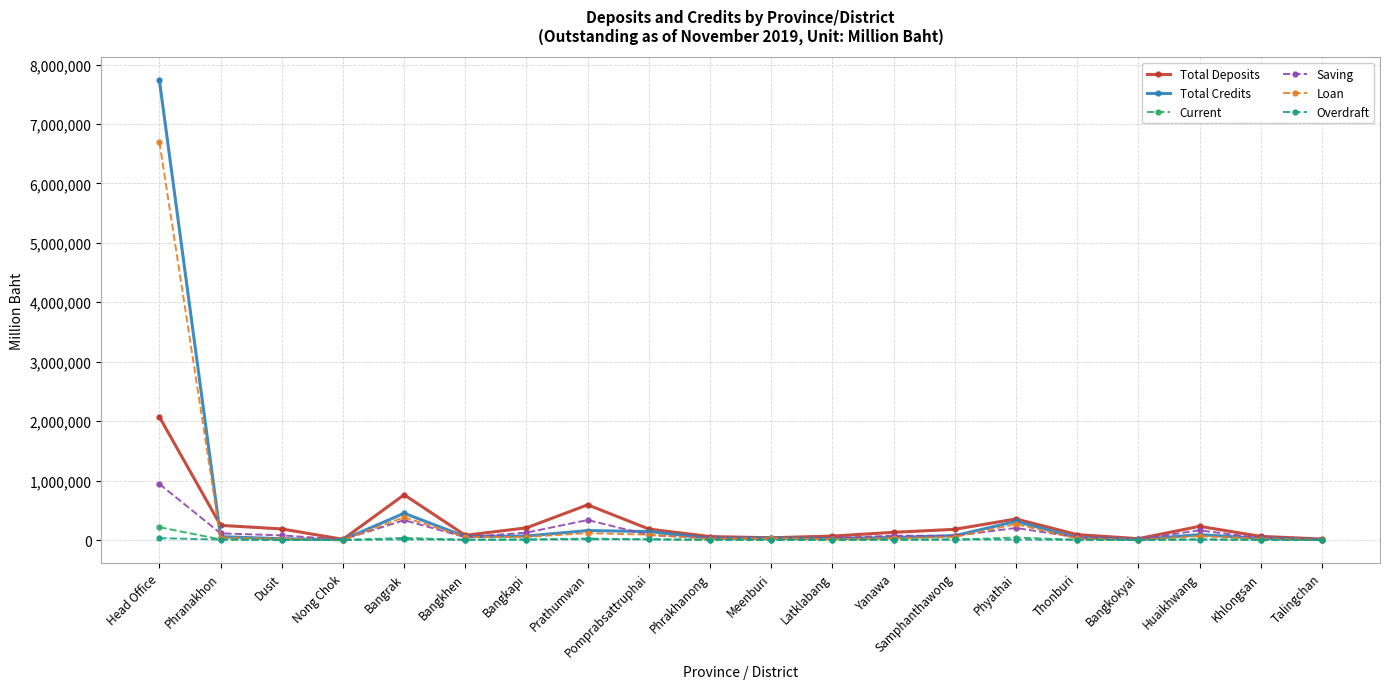

How many data points in Saving are less than 73875?

10